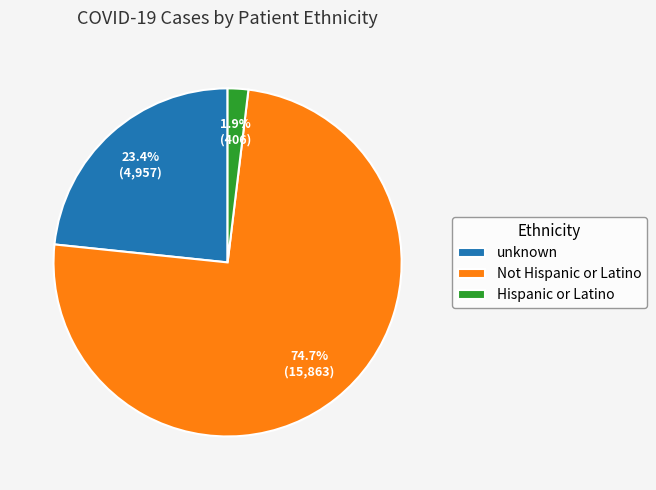

To the nearest percent, what portion does Hispanic or Latino represent?

2%